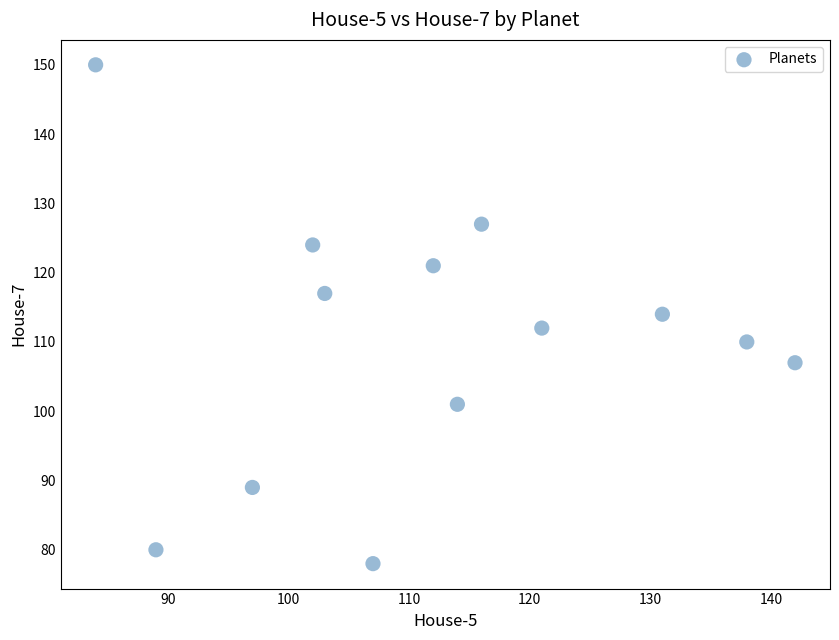

What is the range of Y values (max minus min)?

72